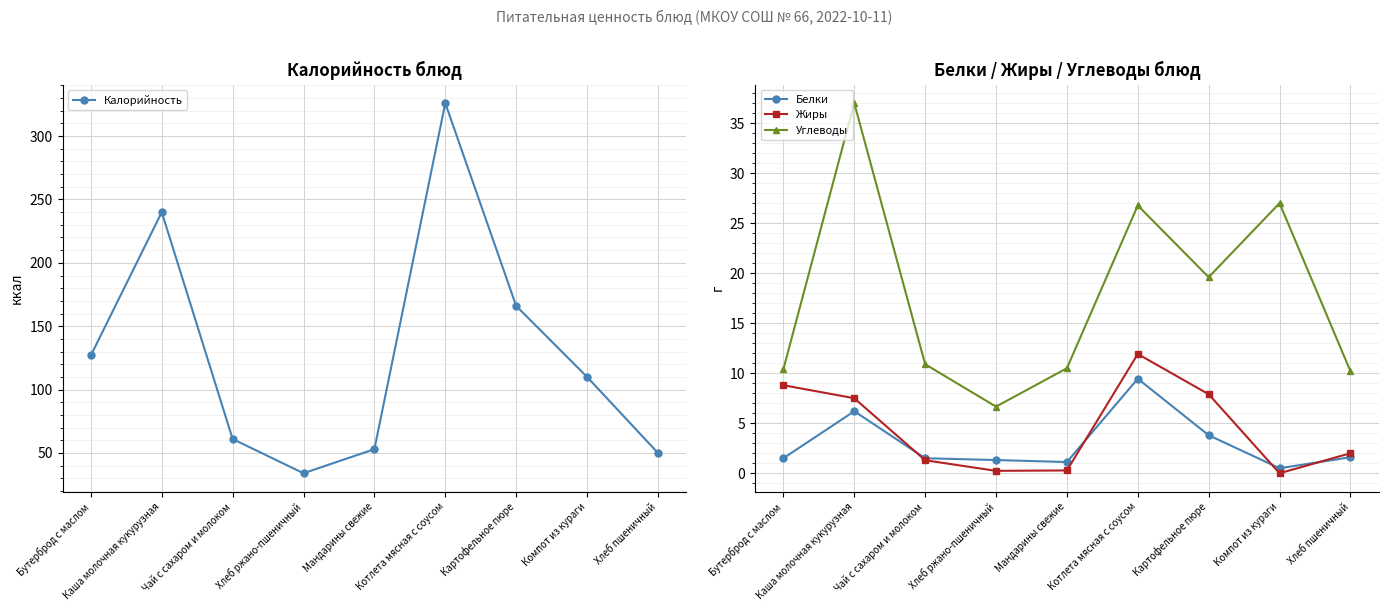

The value of Жиры at Чай с сахаром и молоком is 2.2. True or false?

False